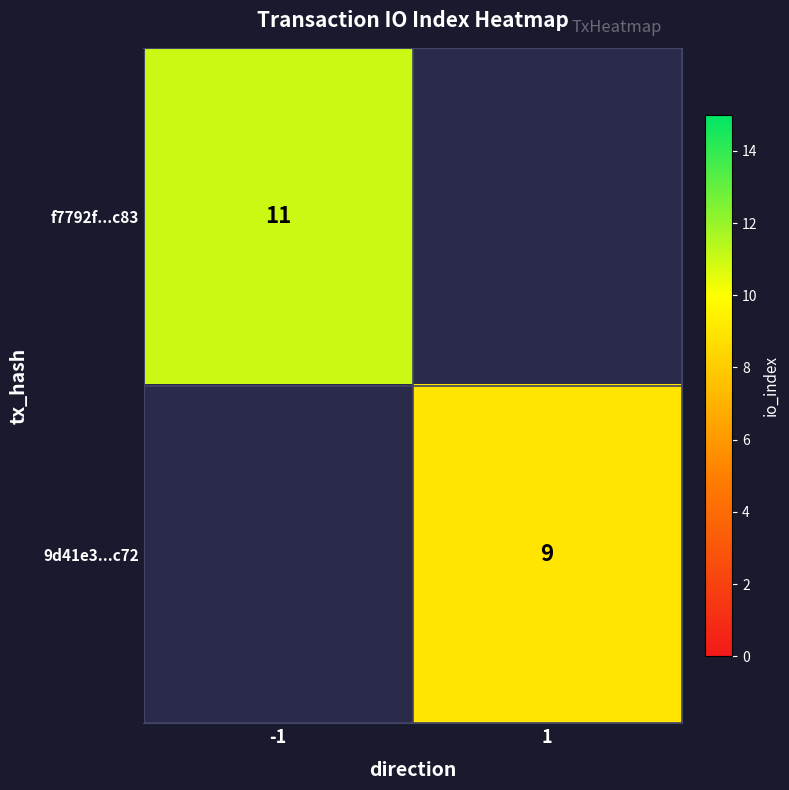

Which label corresponds to the smallest value in the chart?

1